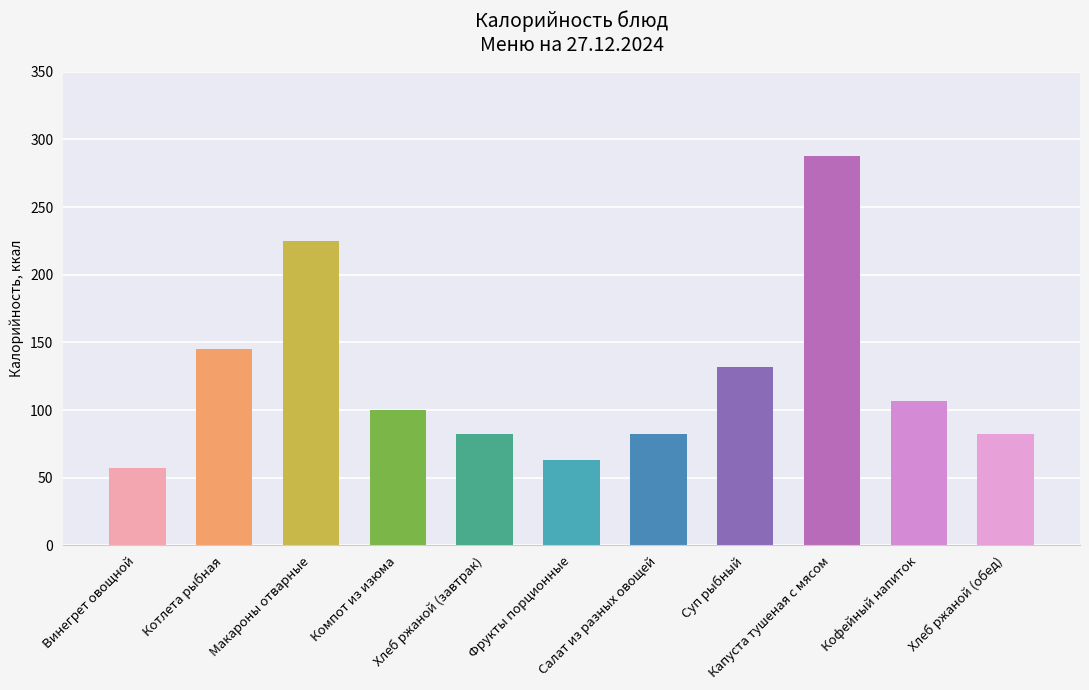

Where does the data first go above 100?

Котлета рыбная